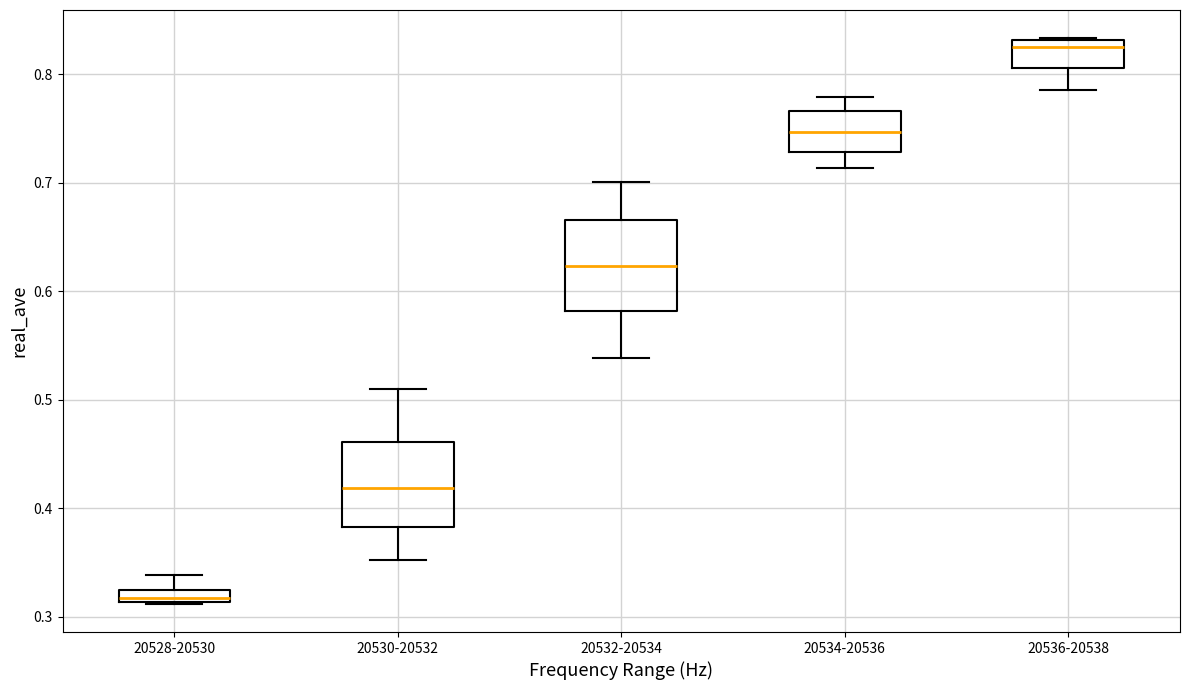

Which box's median line is the lowest?

20528-20530